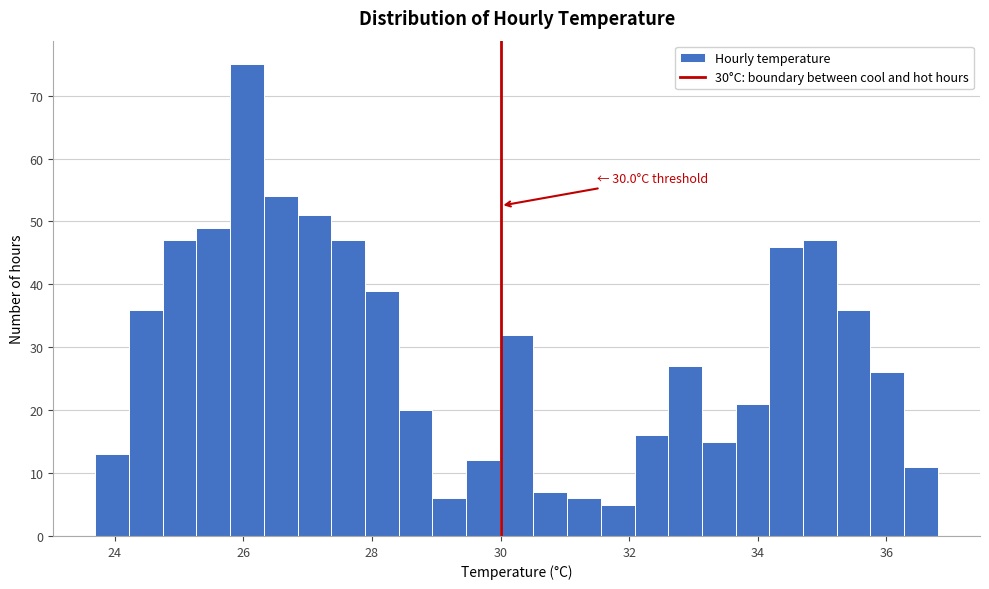

Around what value on the x-axis is the tallest bar? Give the approximate position of its centre, as read against the axis.

26.0